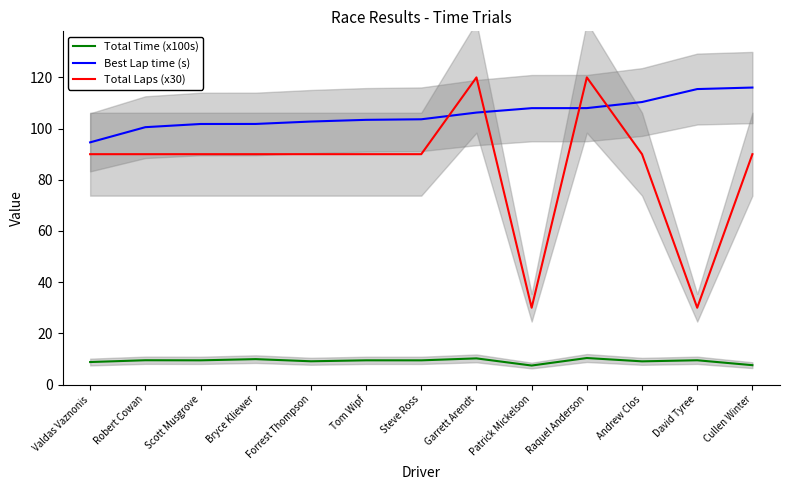

True or false: Total Time (x100s) has more than 2 interior local peaks.

True